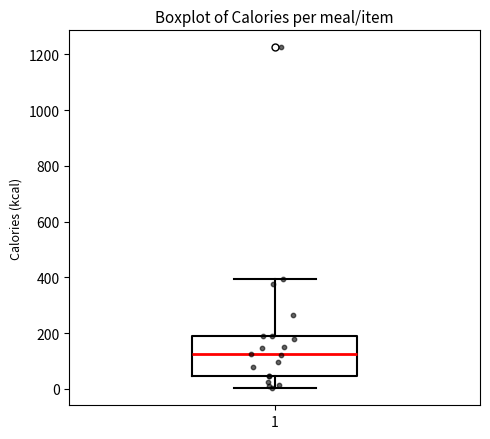

Read this box plot against the y-axis: the position of the median line, the range covered by the box, and the ends of both whiskers. The values are not printed on the chart, so give them approximately, as read against the axis.

median 120, box 40 to 200, whiskers 0 to 400